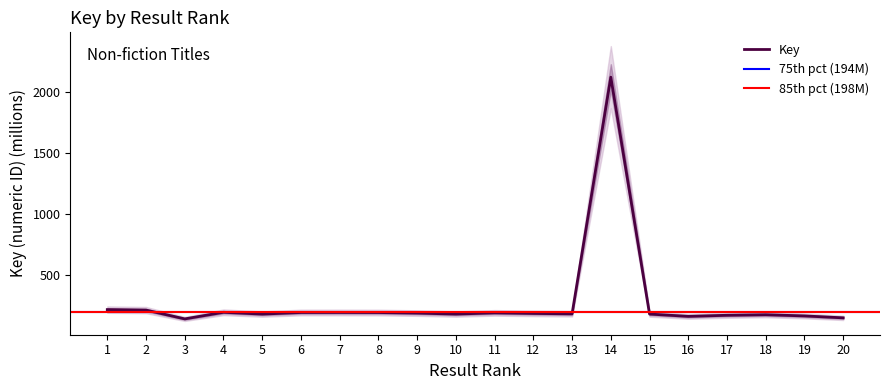

Rank the categories by value from lowest to highest.

3, 20, 16, 19, 17, 18, 5, 15, 10, 13, 12, 9, 11, 8, 6, 7, 4, 2, 1, 14